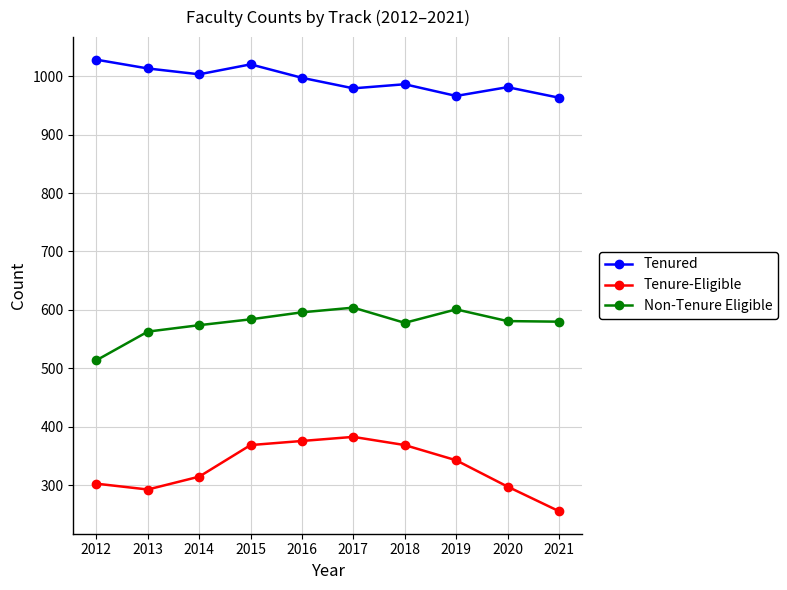

What is the approximate value of Tenured at 2014, to the nearest 5?

1005